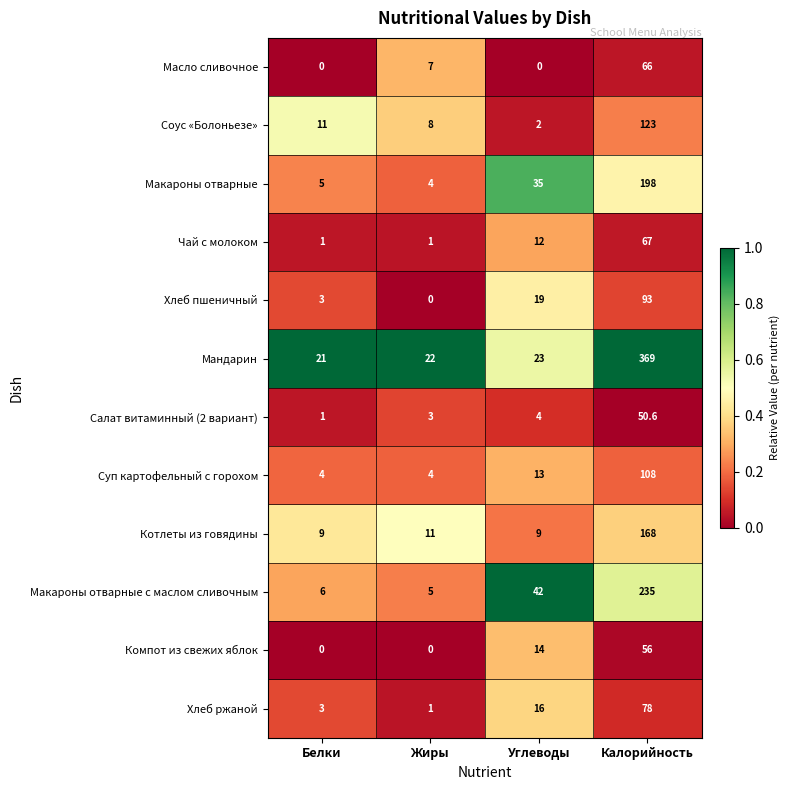

Rank the series by their maximum value, from highest to lowest.

Мандарин, Макароны отварные с маслом сливочным, Макароны отварные, Котлеты из говядины, Соус «Болоньезе», Суп картофельный с горохом, Хлеб пшеничный, Хлеб ржаной, Чай с молоком, Масло сливочное, Компот из свежих яблок, Салат витаминный (2 вариант)